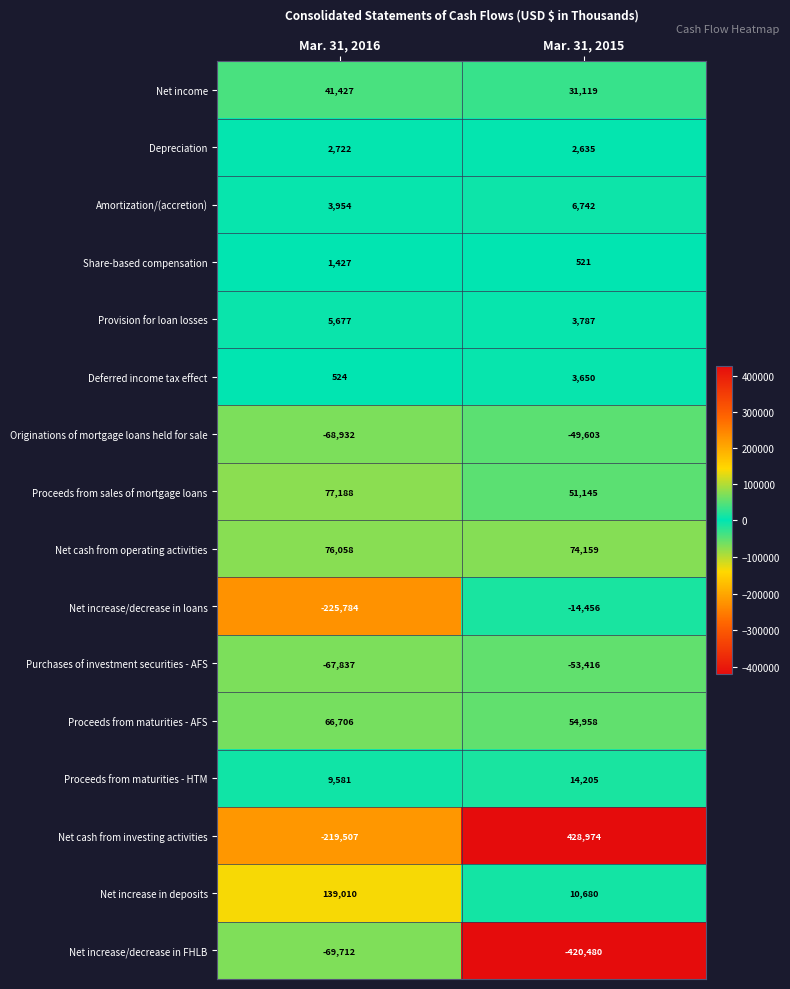

At which category is the sum across all series the highest?

Mar. 31, 2015